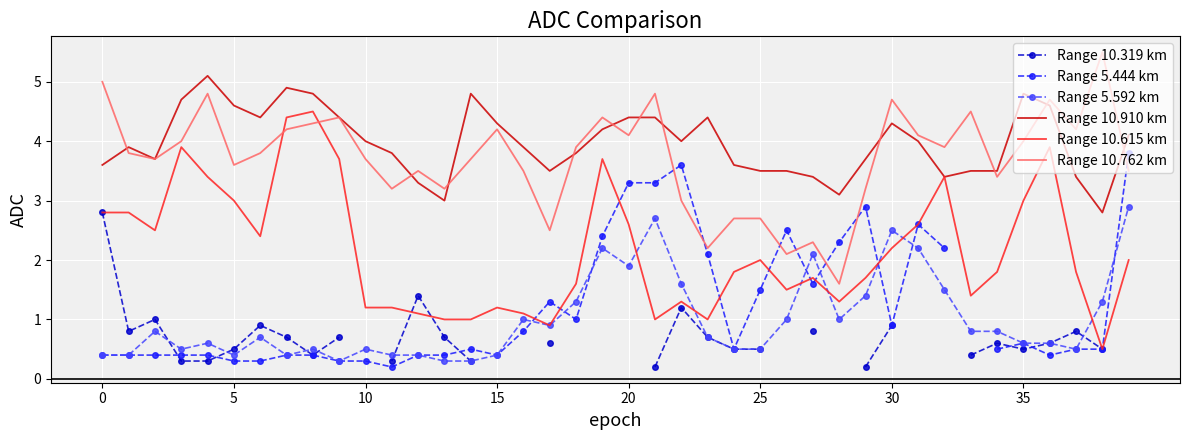

Which series ends up on top after the final intersection of Range 10.762 km and Range 10.910 km?

Range 10.910 km